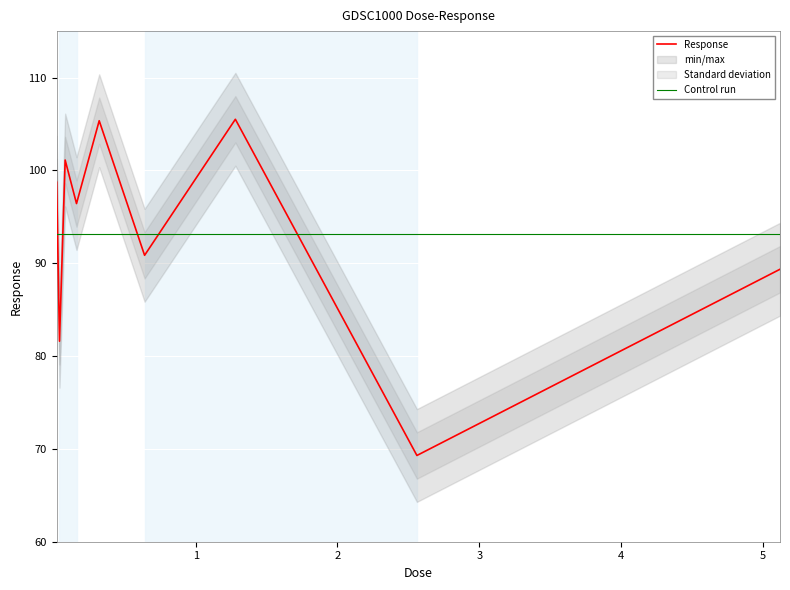

Does the chart display data point markers on the line(s)?

No